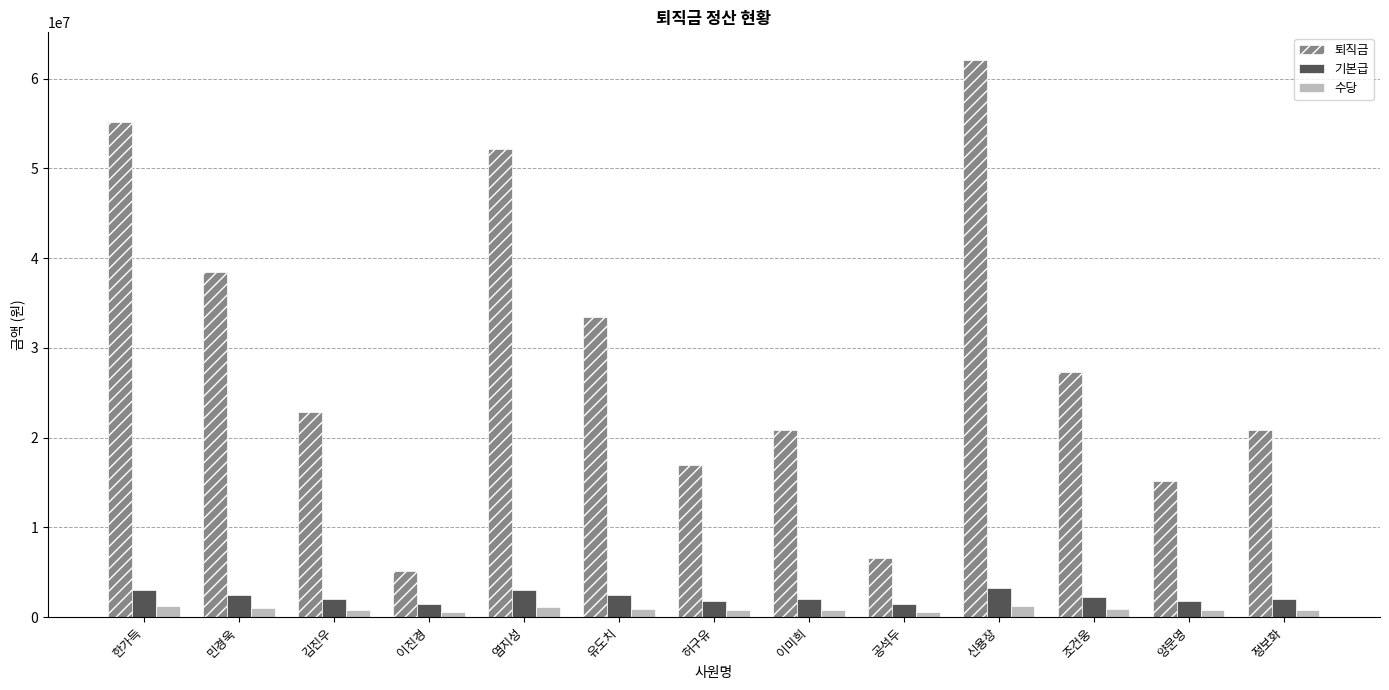

At 한가득, list the series in order from largest to smallest.

퇴직금, 기본급, 수당